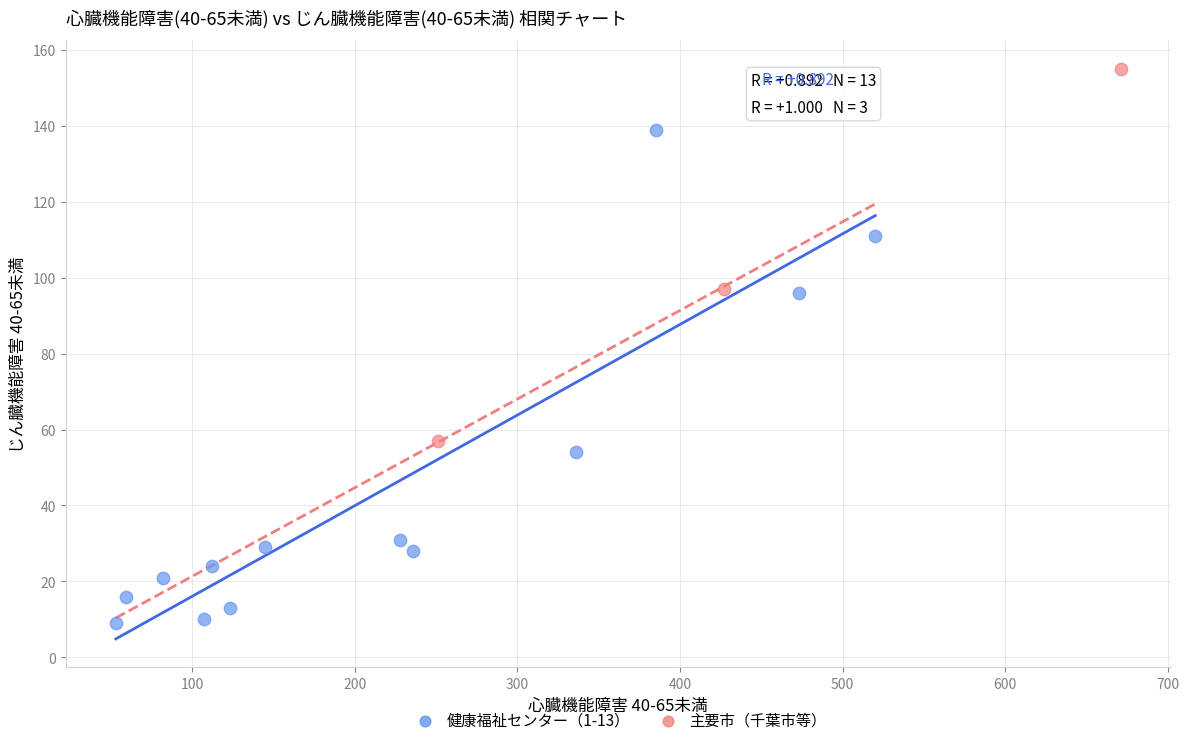

Which series has the widest spread of Y values?

健康福祉センター（1-13）